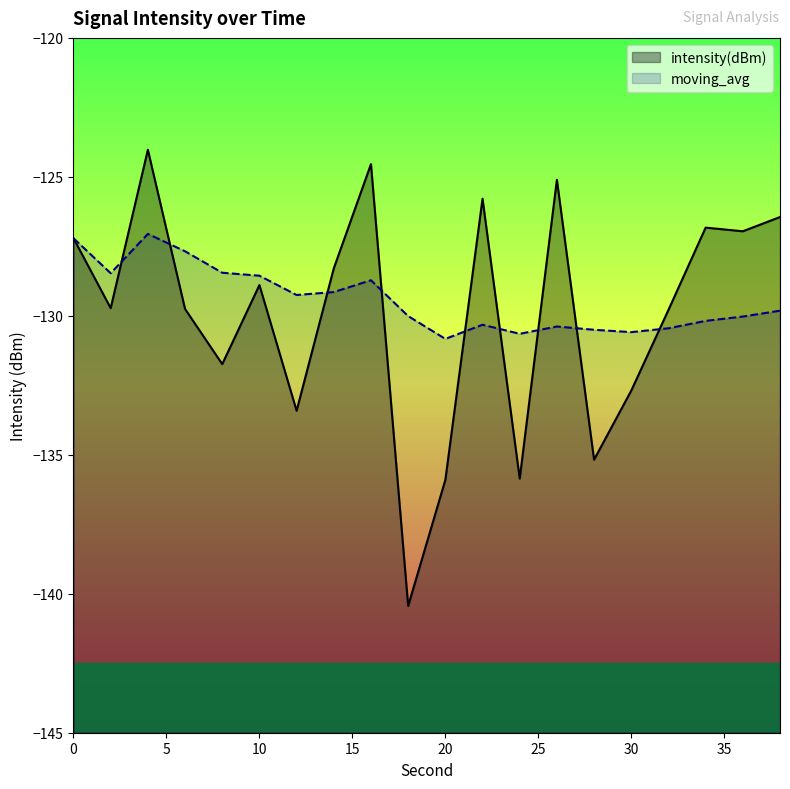

Where is the first local maximum for moving_avg?

4